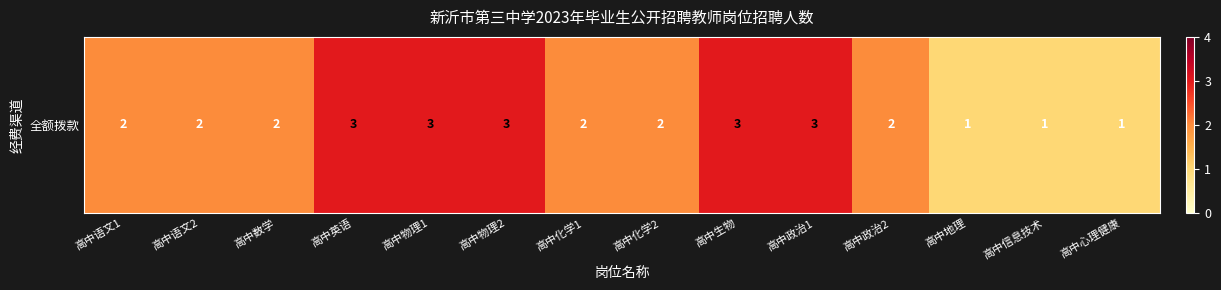

What is the maximum value shown in the chart?

3